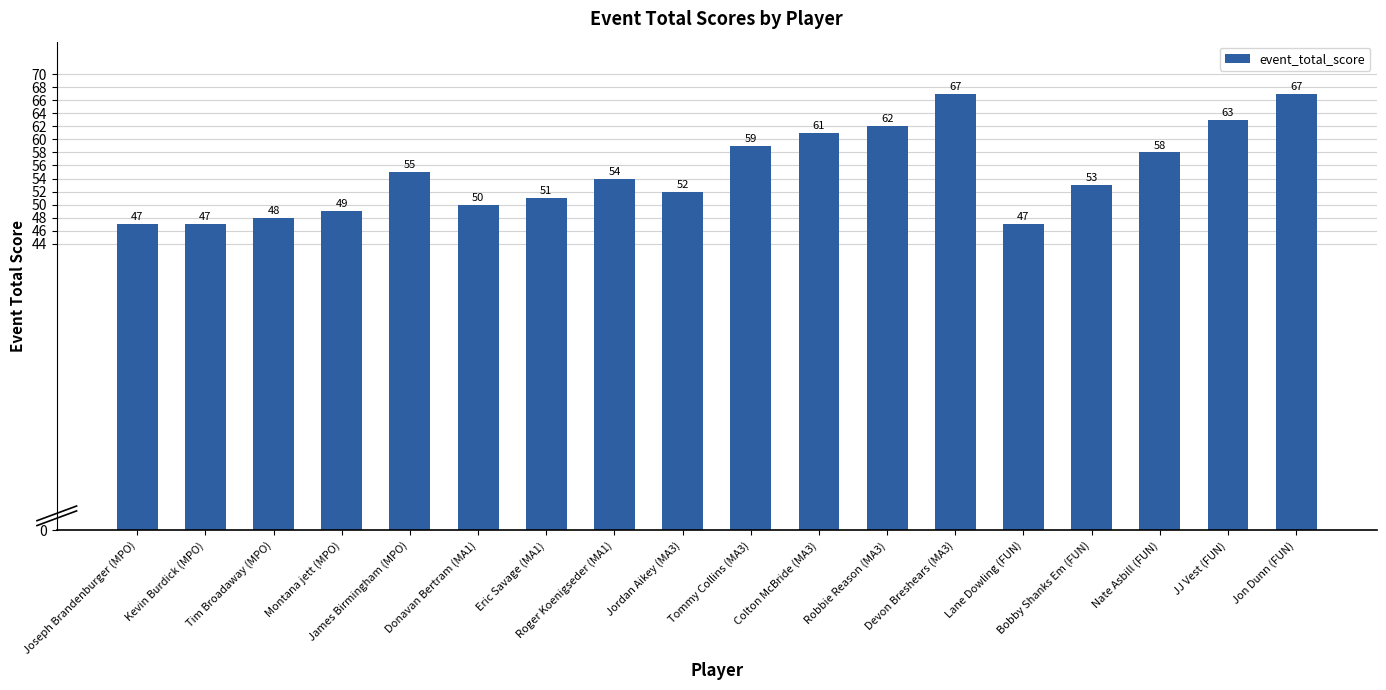

What position from the right is Devon Breshears (MA3)?

6